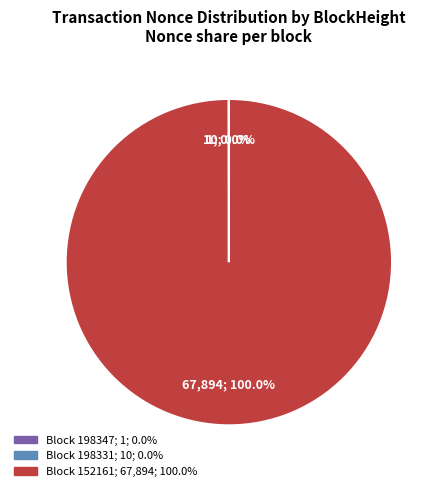

Does any single category account for the majority?

Yes